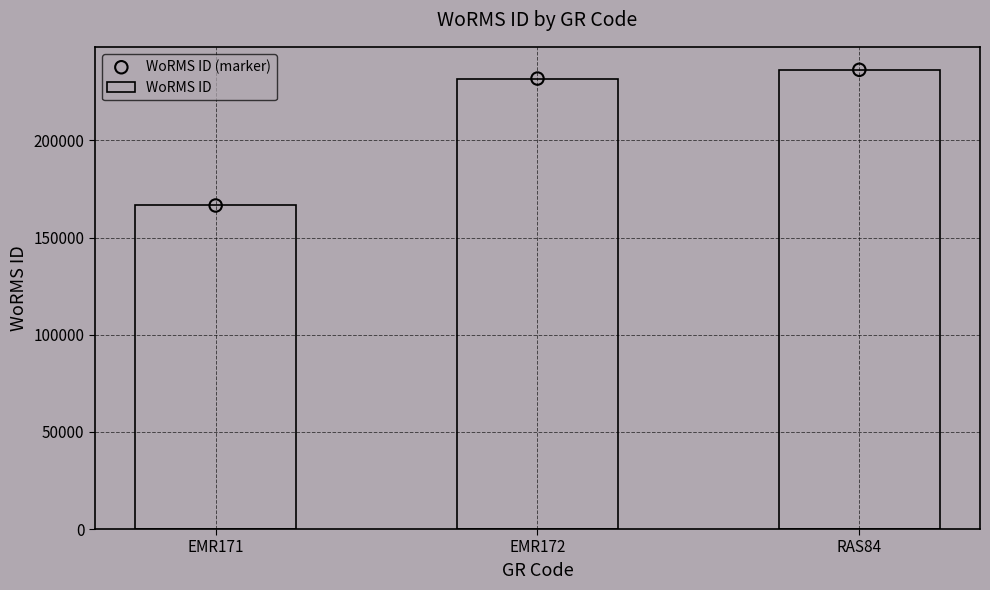

Which series has the largest total across all categories?

WoRMS ID